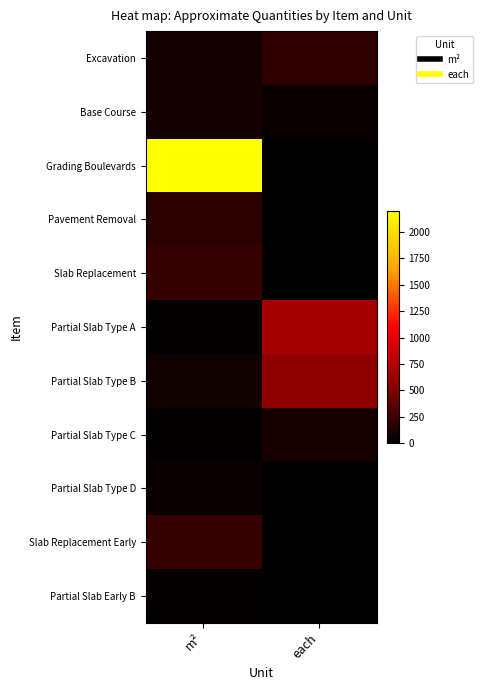

Reading left to right, list all the values displayed in this chart.

Excavation: m²=90	each=190
Base Course: m²=90	each=50
Grading Boulevards: m²=2200	each=5
Pavement Removal: m²=180	each=5
Slab Replacement: m²=220	each=5
Partial Slab Type A: m²=10	each=680
Partial Slab Type B: m²=70	each=580
Partial Slab Type C: m²=10	each=100
Partial Slab Type D: m²=50	each=0
Slab Replacement Early: m²=220	each=0
Partial Slab Early B: m²=20	each=0